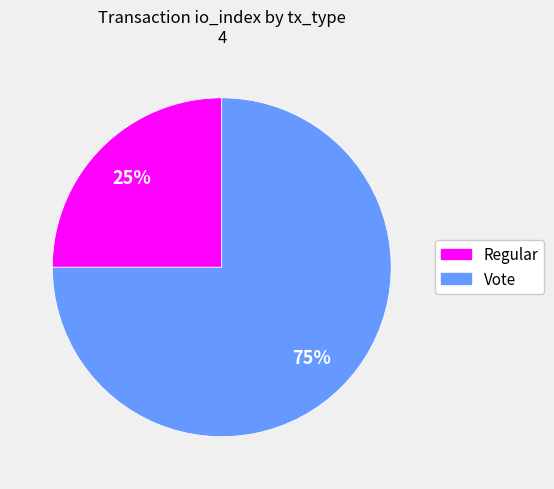

Is there a majority slice in this chart?

Yes